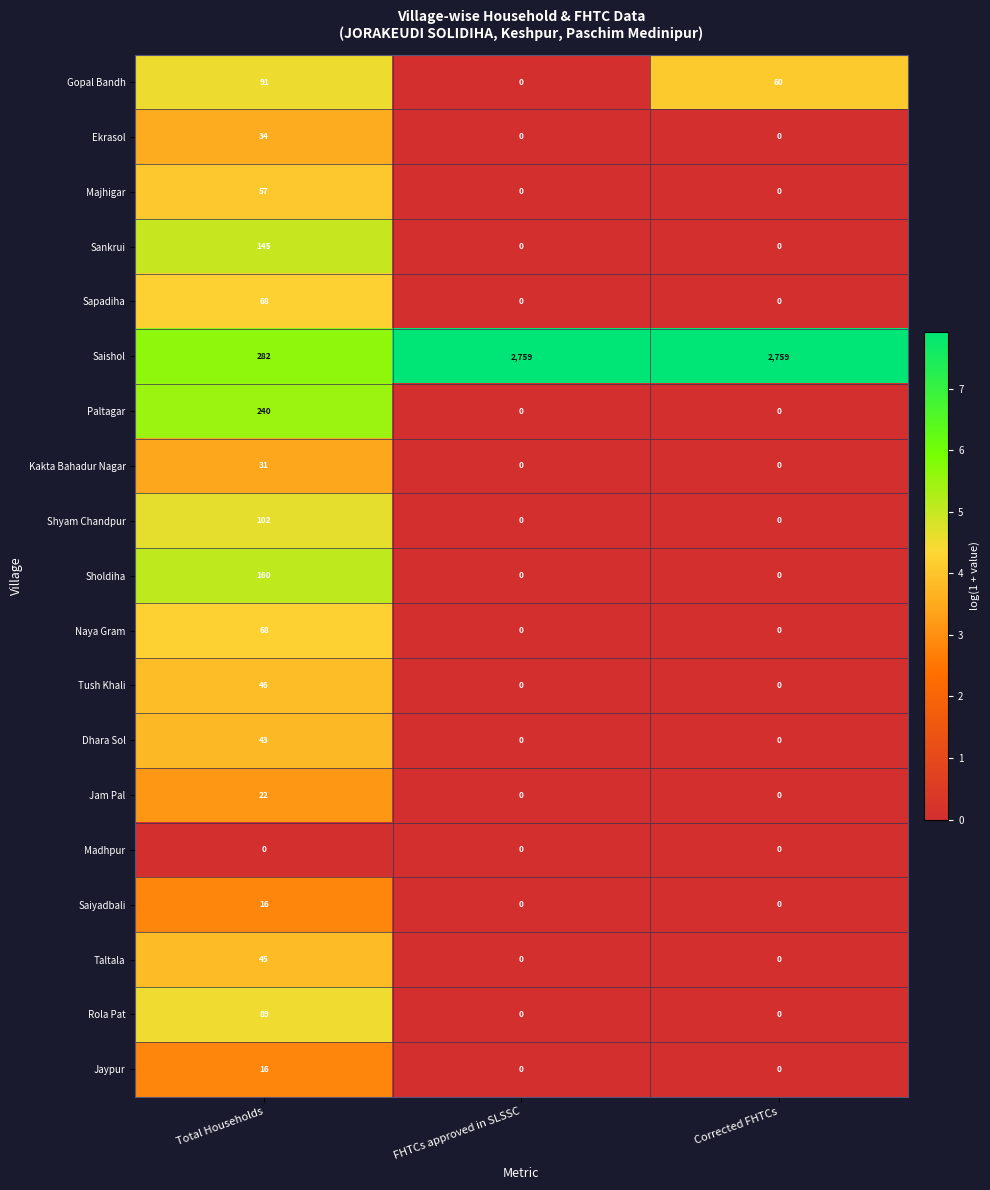

At how many categories does at least one series exceed 0?

3